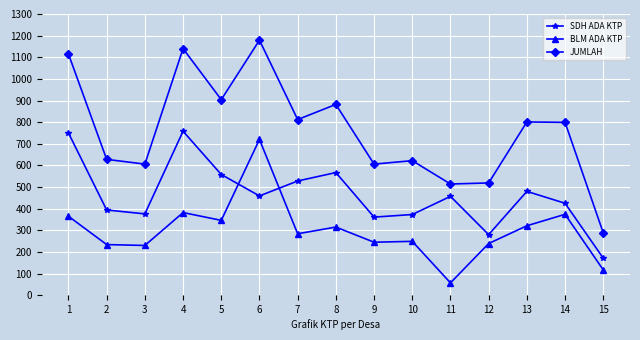

True or false: SDH ADA KTP has more than 1 interior local peaks.

True